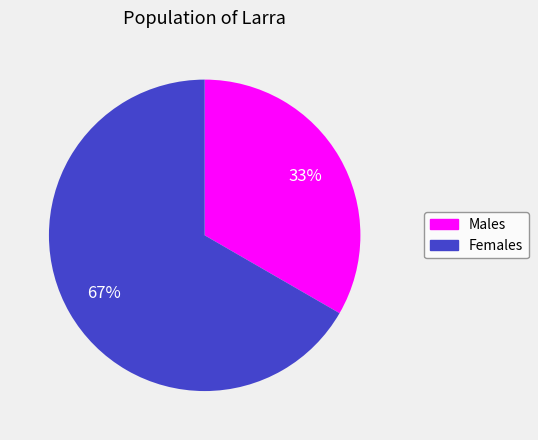

To the nearest percent, what is the average slice percentage?

50%